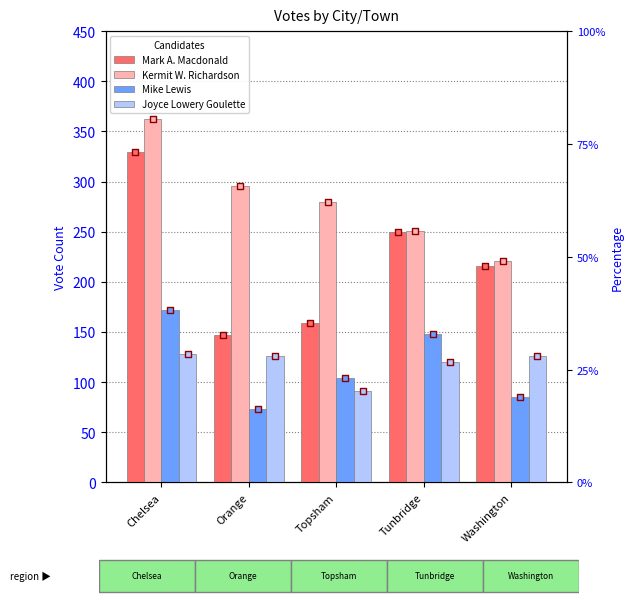

Which series reaches the maximum Y coordinate?

Kermit W. Richardson